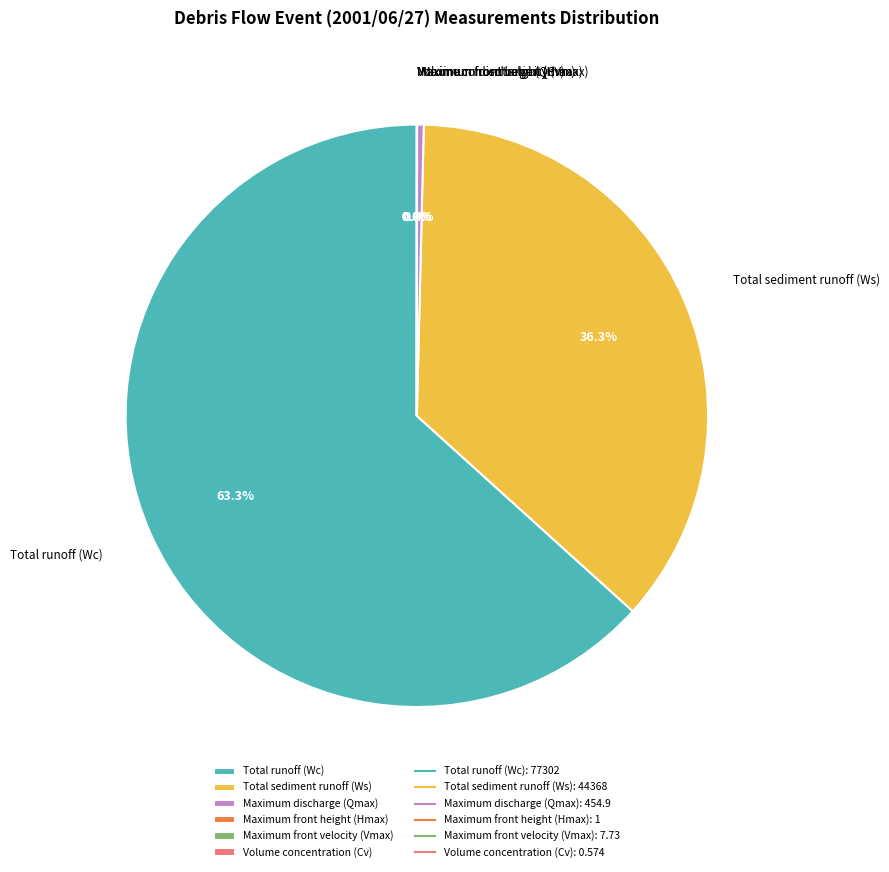

How much of the chart is everything except Maximum discharge (Qmax)?

99.6%